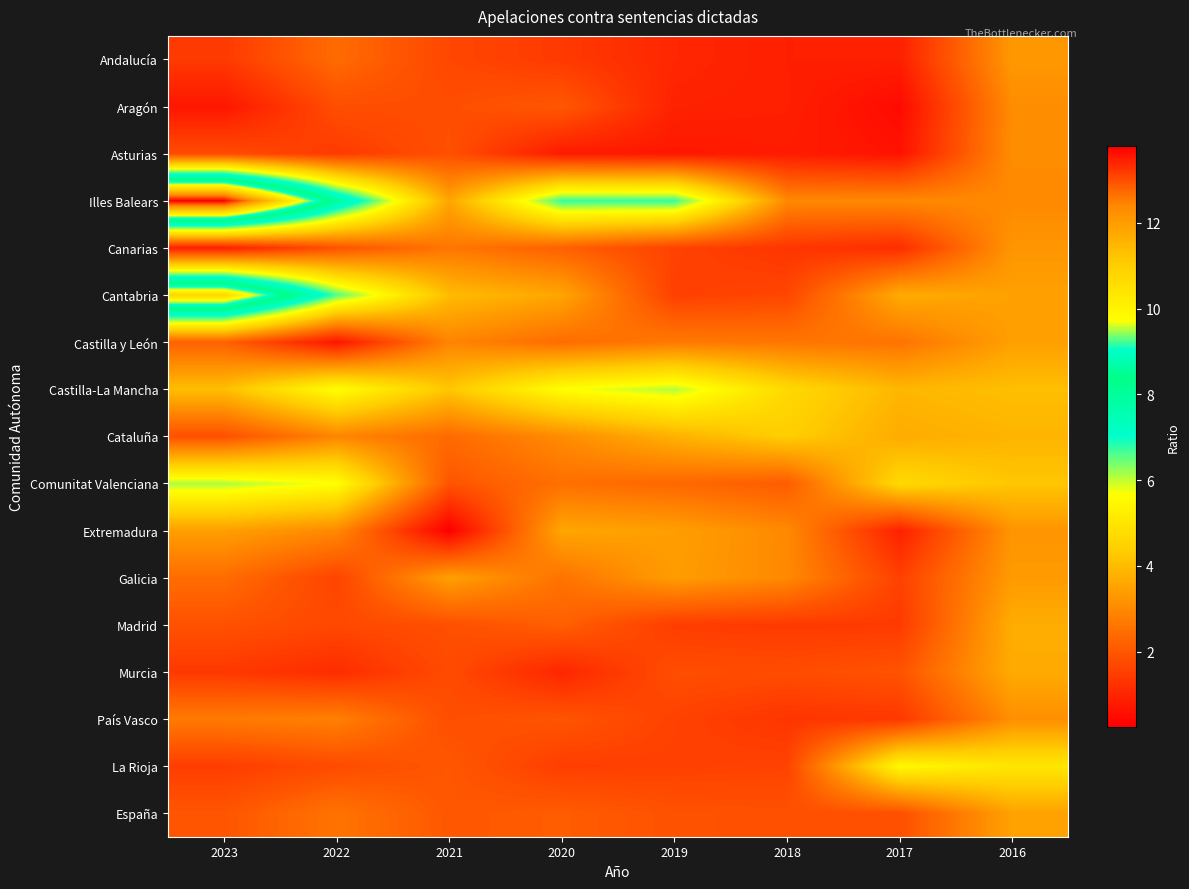

Between 2019 and 2016, which is larger?

2016